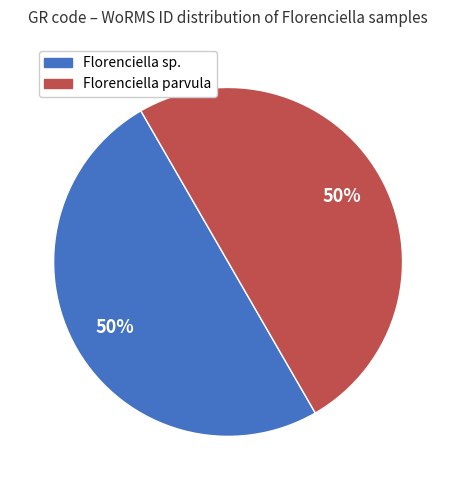

To the nearest percent, what is the average slice percentage?

50%